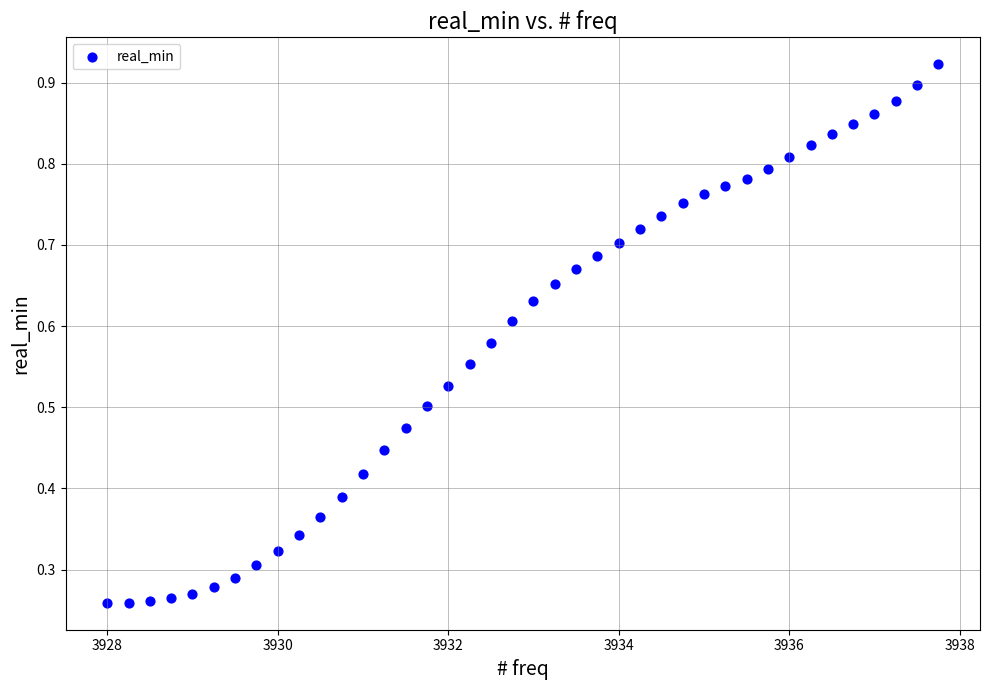

What is the range of X values (max minus min)?

9.8